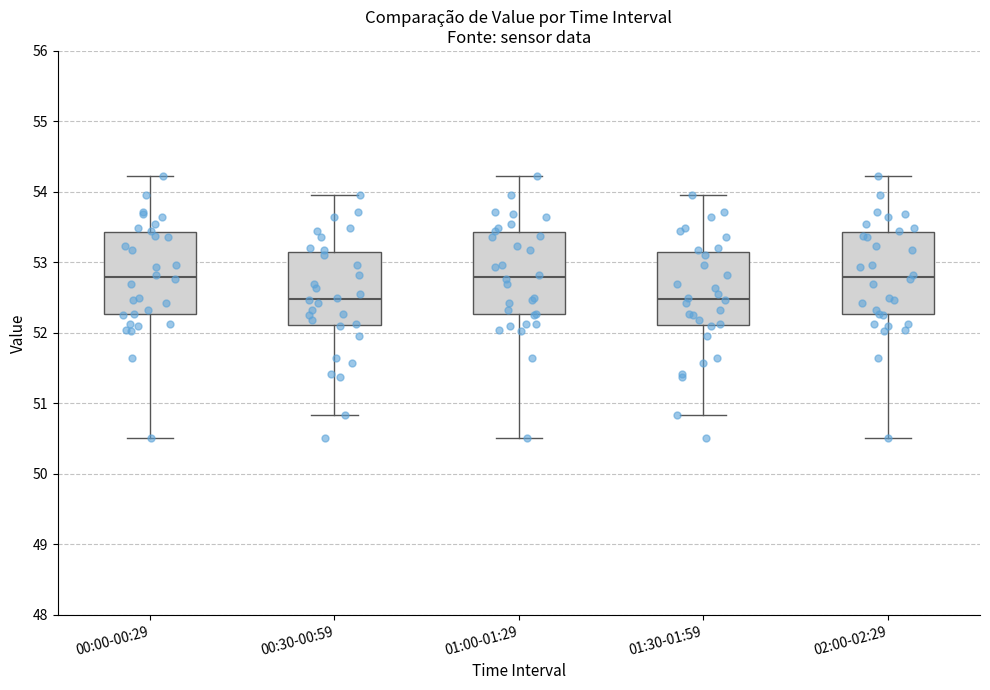

Where is the lower edge of the box for 01:30-01:59 on the y-axis? The values are not printed on the chart, so give them approximately, as read against the axis.

52.1